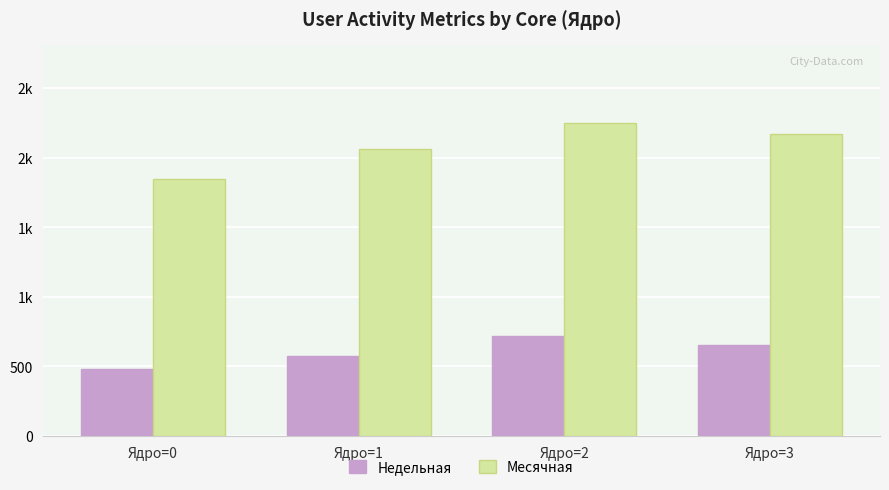

What is the highest value of the Недельная series?

717